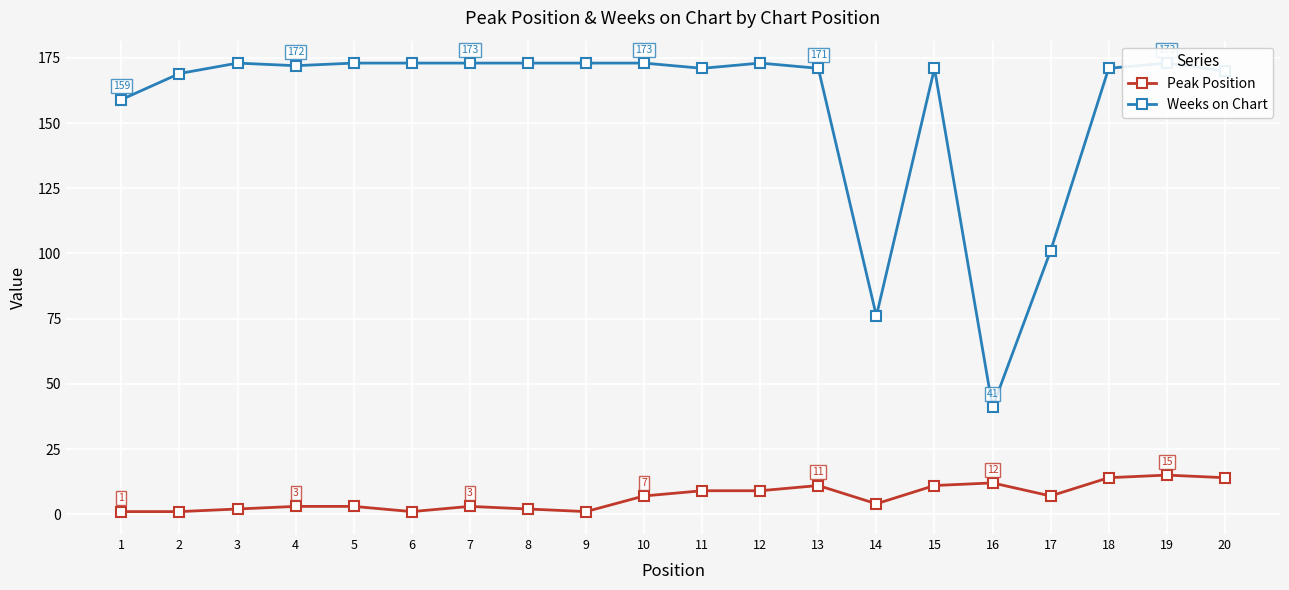

Count the number of data series in this chart.

2